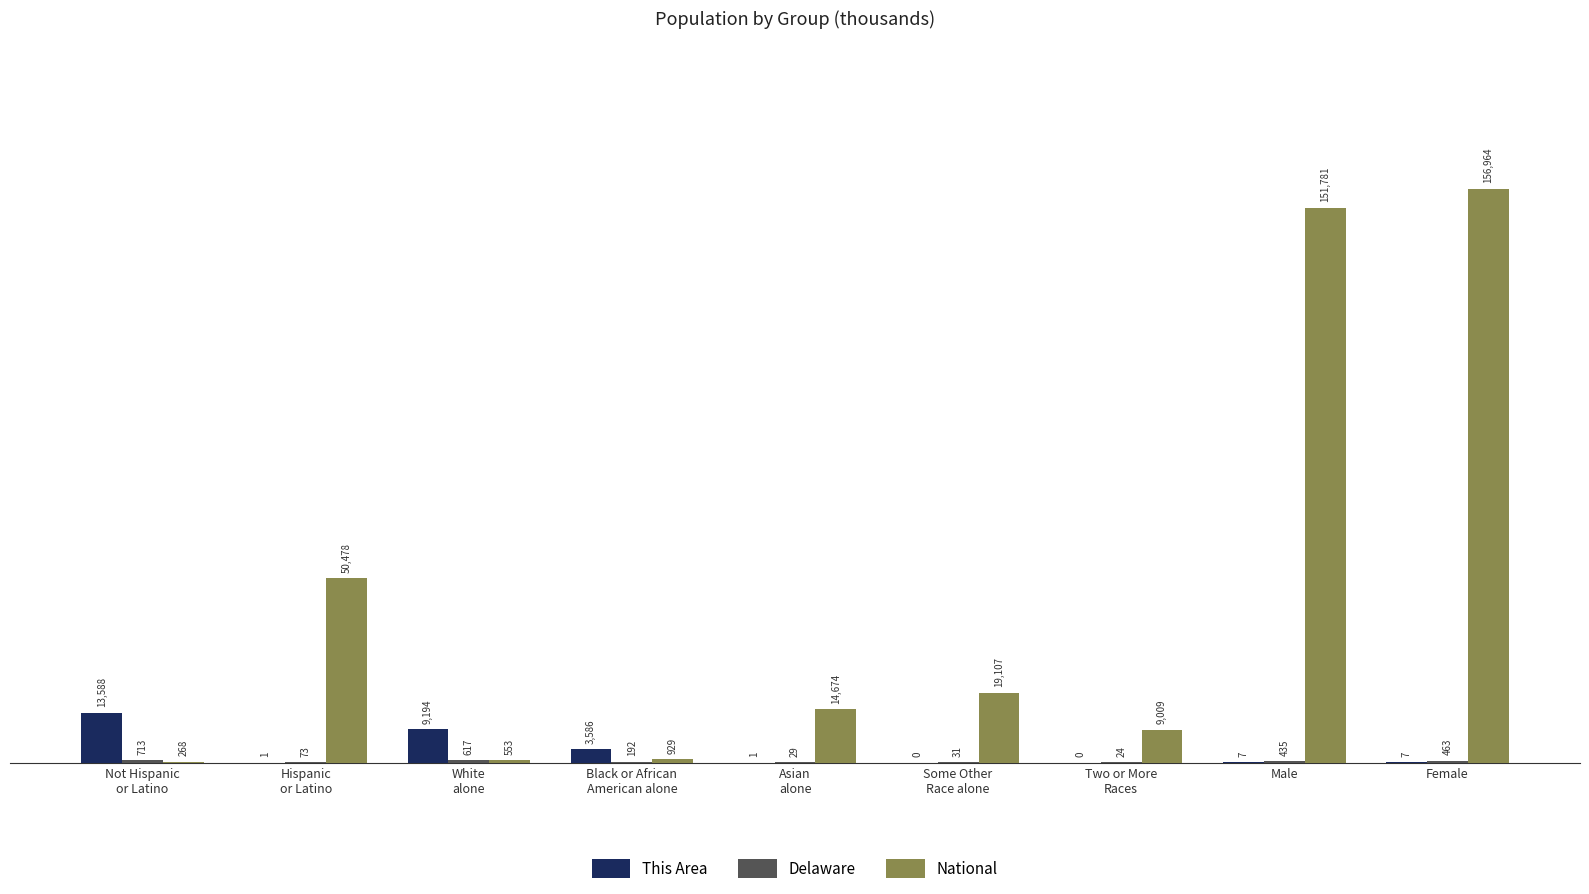

How many groups of bars are there?

9